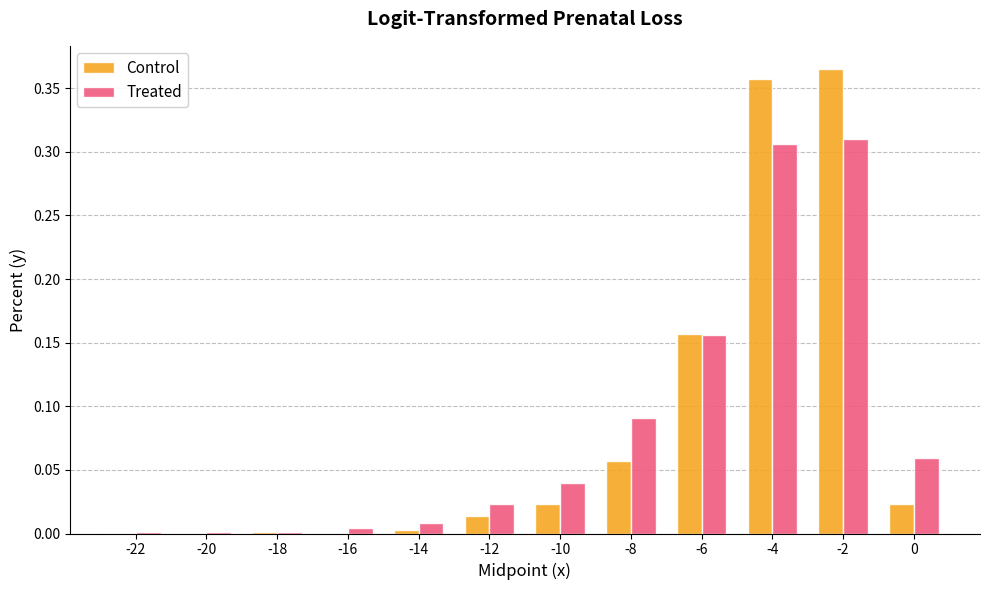

How many groups of bars are there?

12